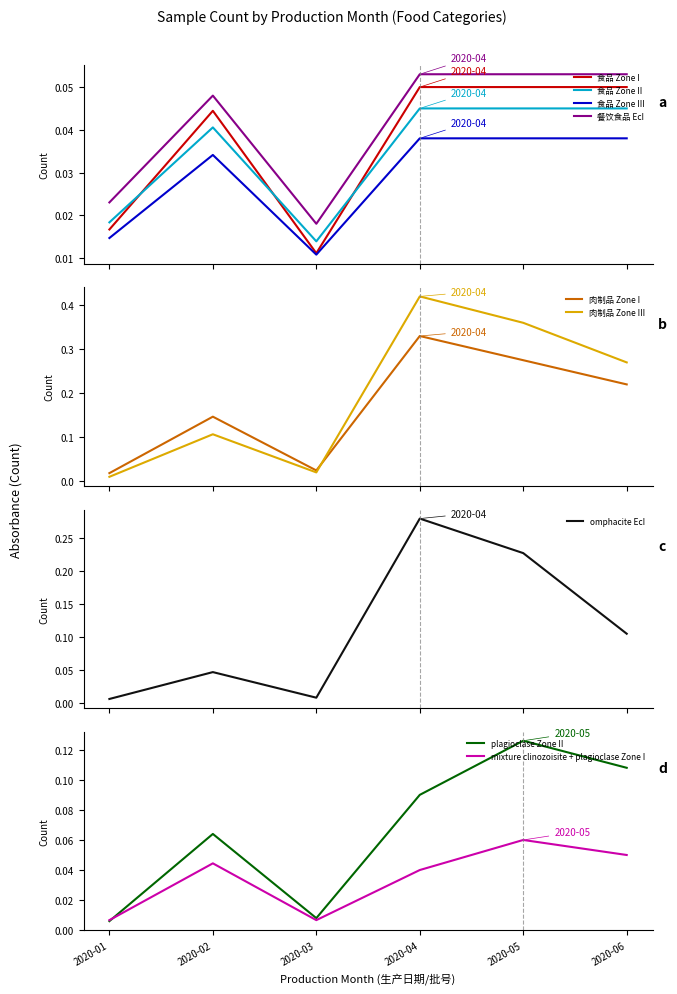

At which label is the value closest to 0?

2020-03